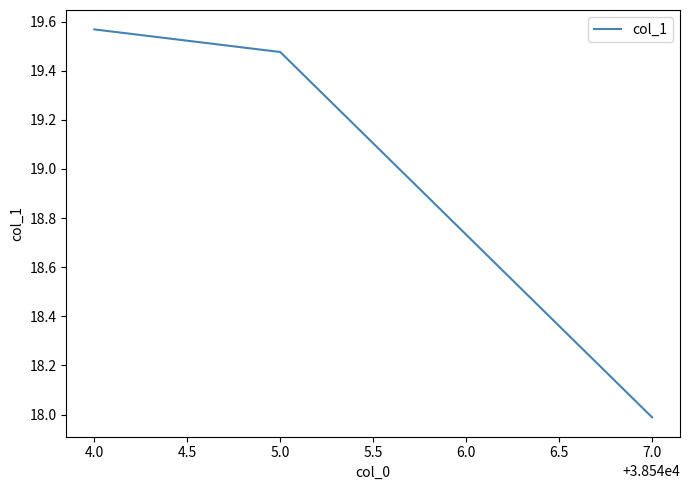

Rank the categories by value from highest to lowest.

4.0, 5.0, 7.0